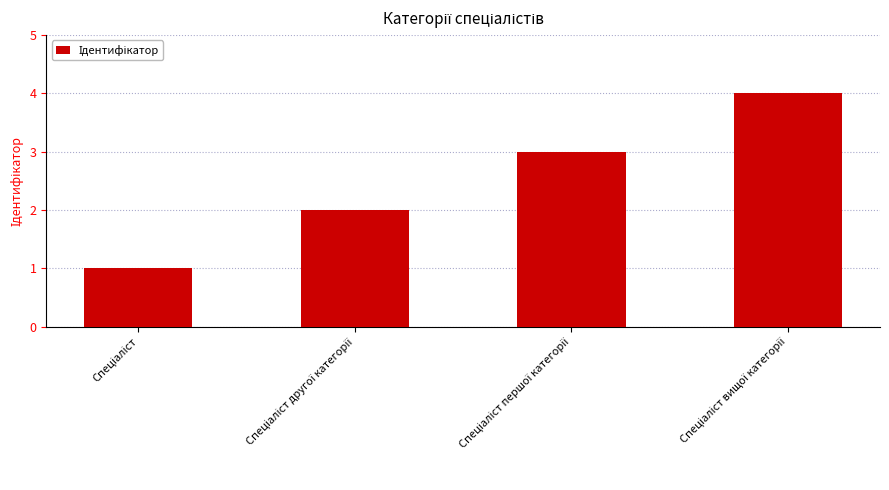

What is the maximum value shown in the chart?

4